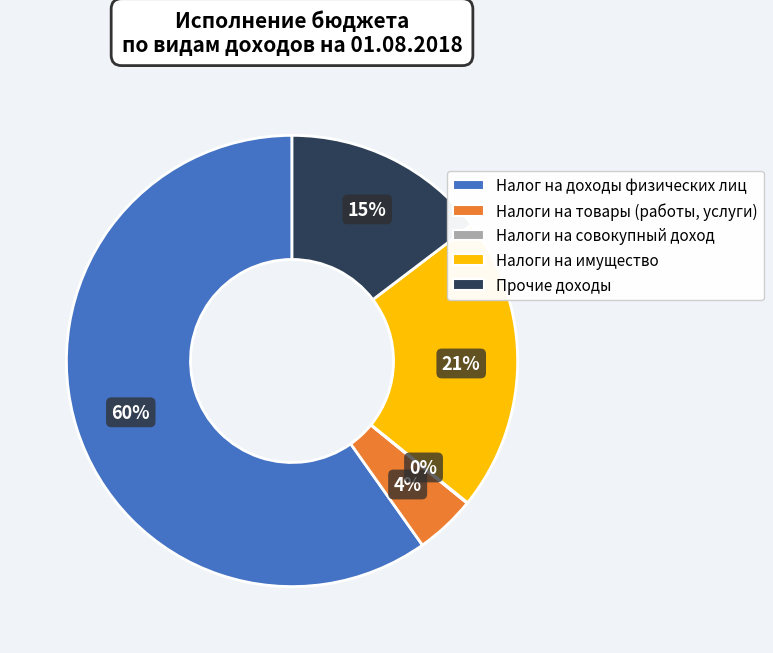

Which category has the biggest portion of the pie?

Налог на доходы физических лиц